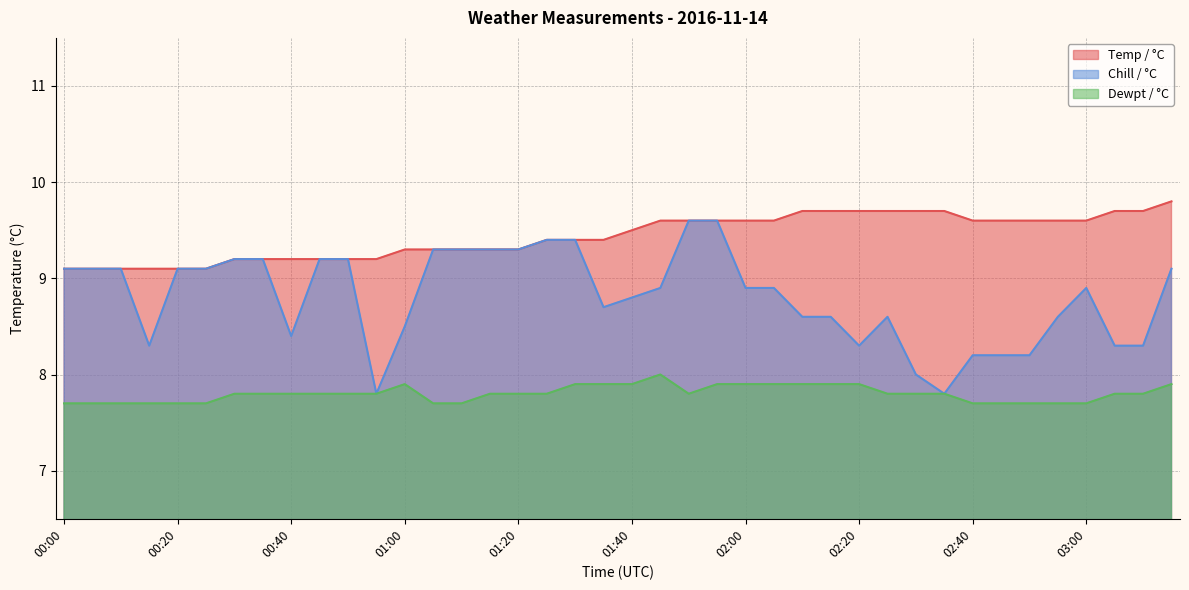

What is the total value across all series at 00:30?

26.2